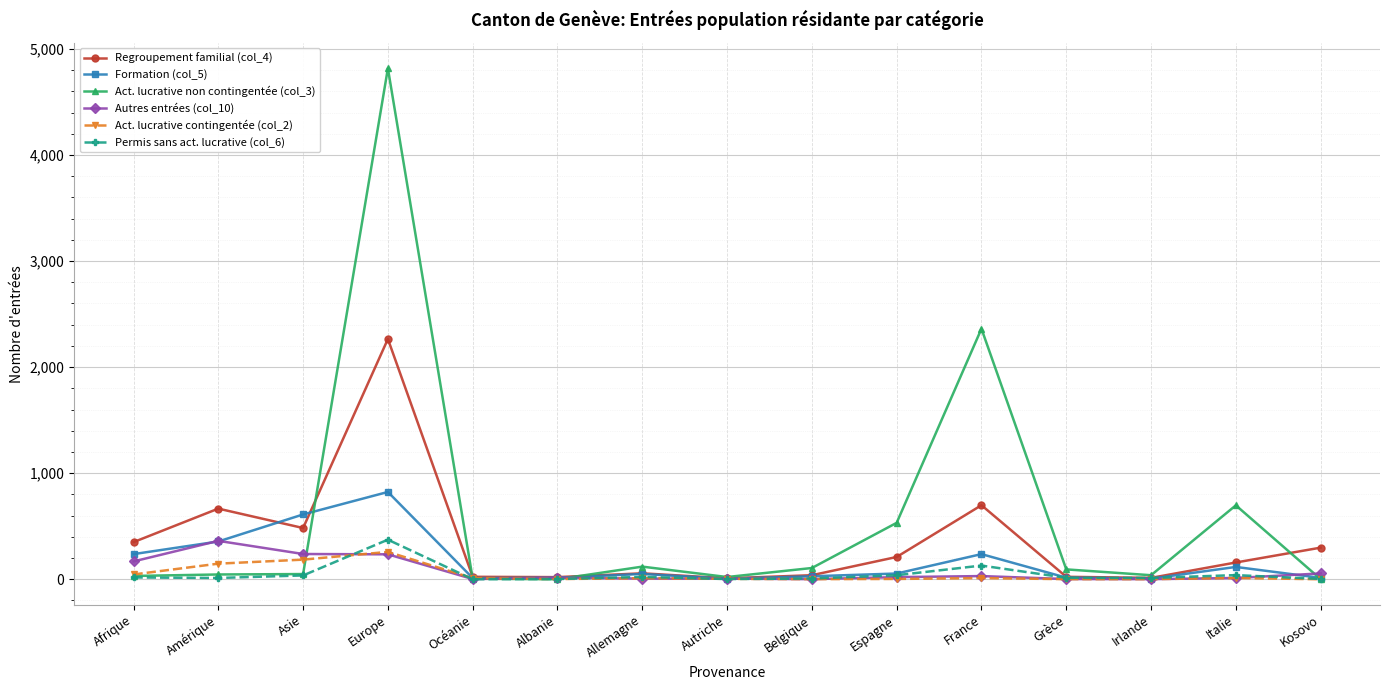

Which series has the widest spread of values?

Act. lucrative non contingentée (col_3)